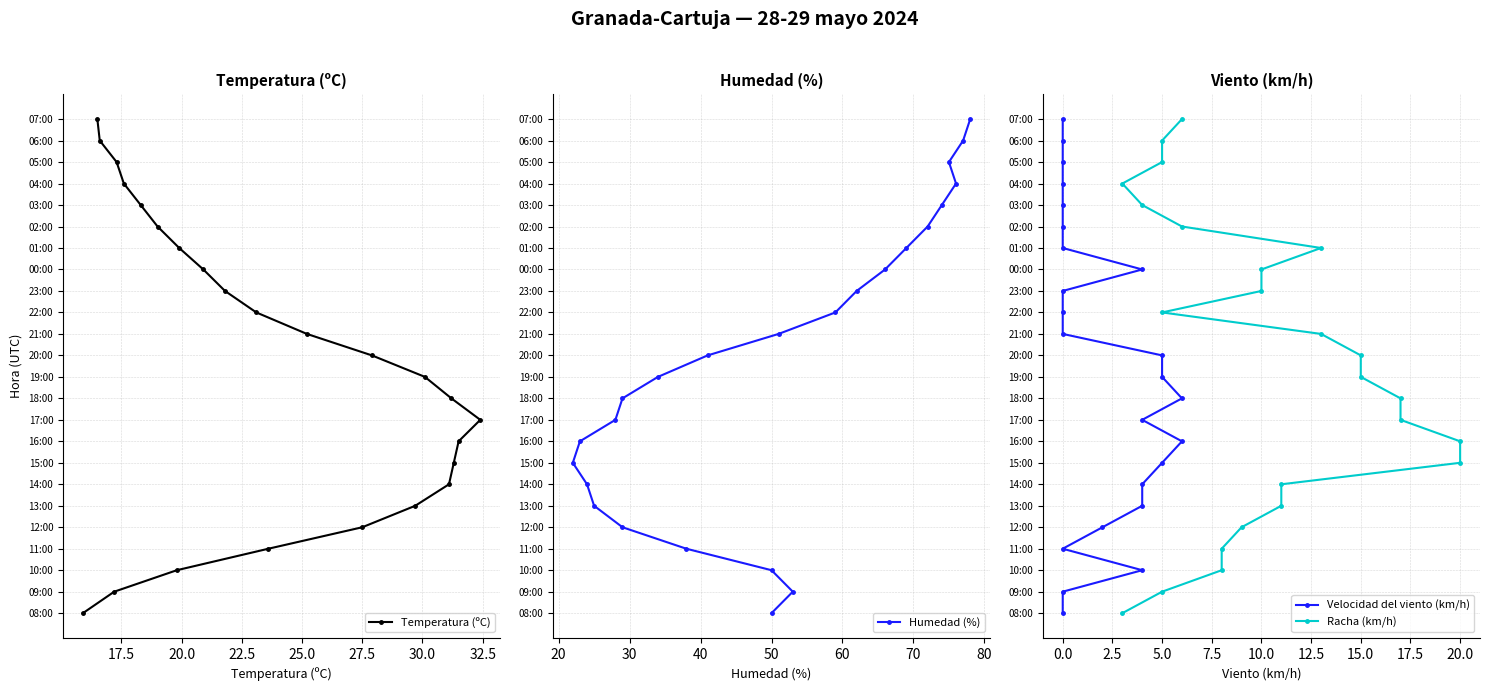

The Humedad (%) series shows 11 at 17. True or false?

False